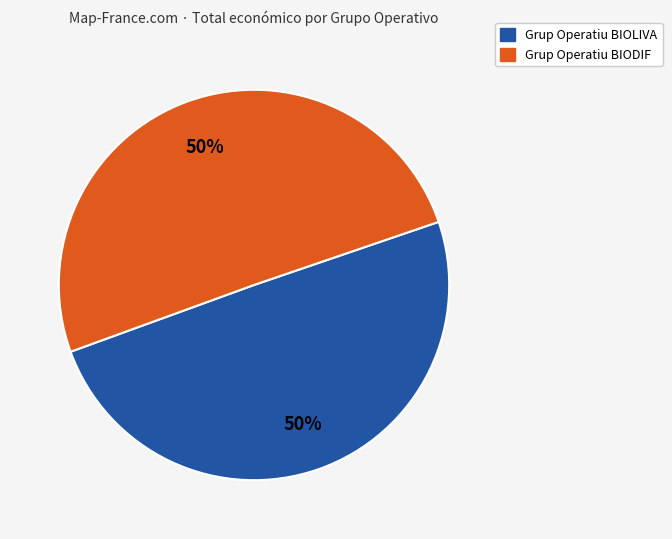

Approximately how many times larger is the value at Grup Operatiu BIODIF compared to Grup Operatiu BIOLIVA?

1.0